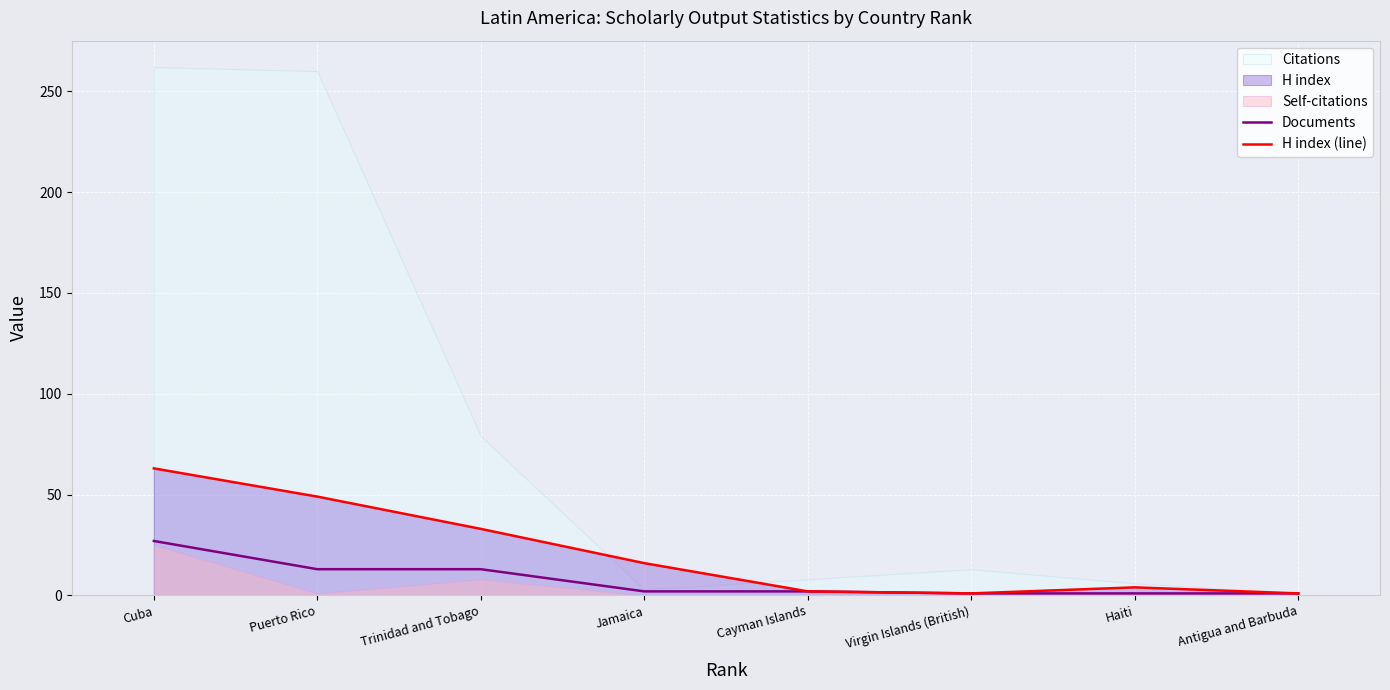

How many lines are shown in the chart?

2